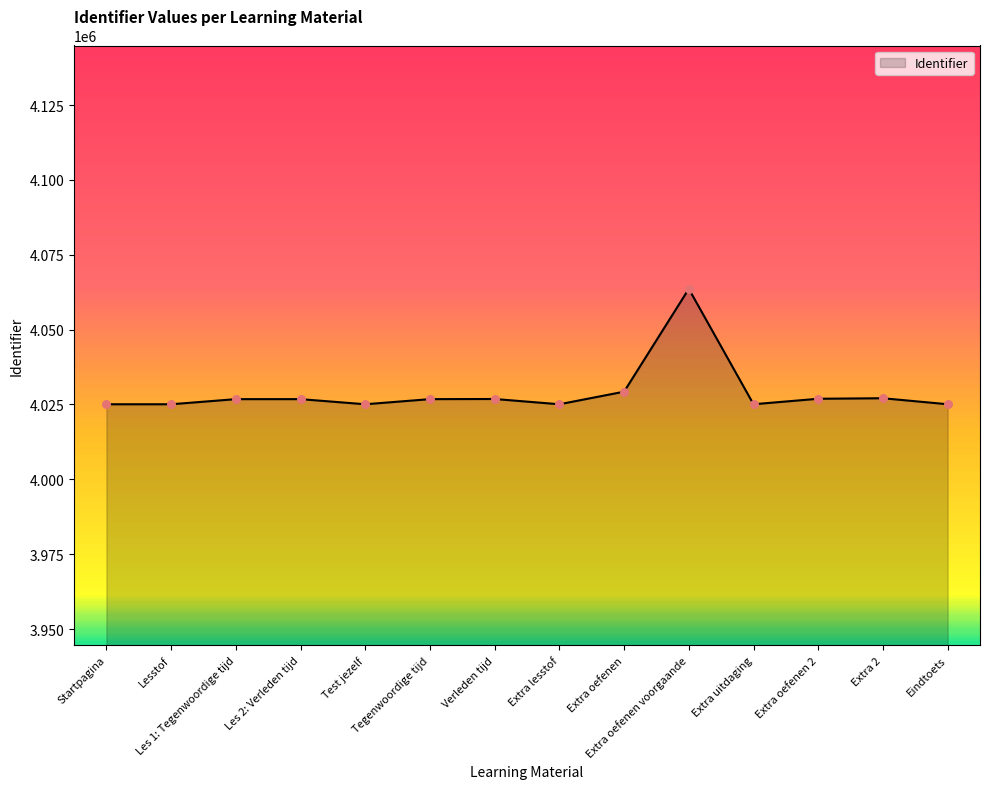

What is the change in value from Test jezelf to Eindtoets?

+6